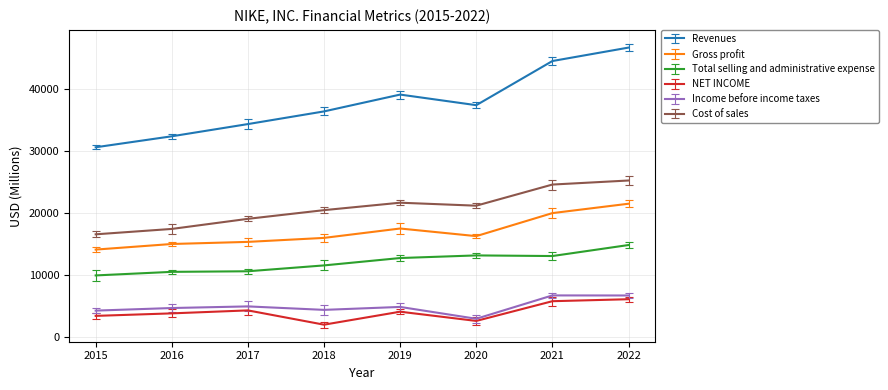

At which category does Cost of sales reach its first local valley?

2020